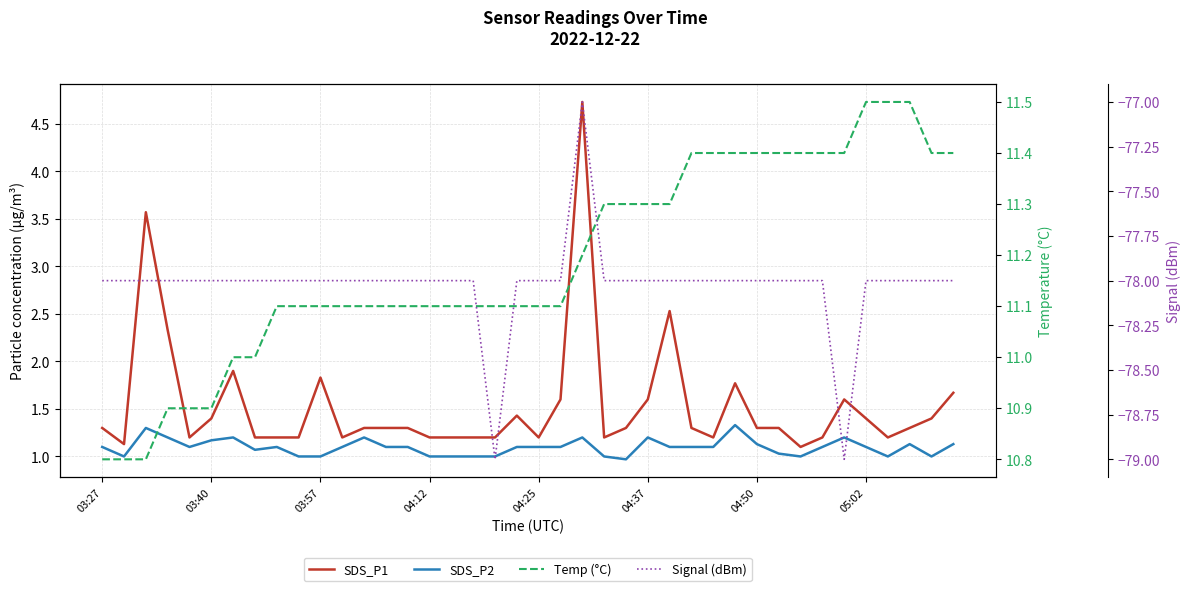

What is the total value across all series at 29?

-63.5